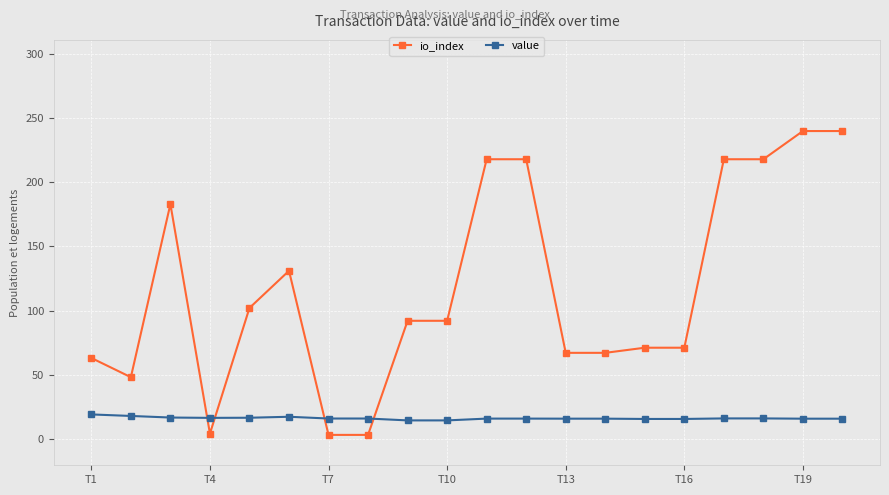

What is the maximum value shown in the chart?

240.0